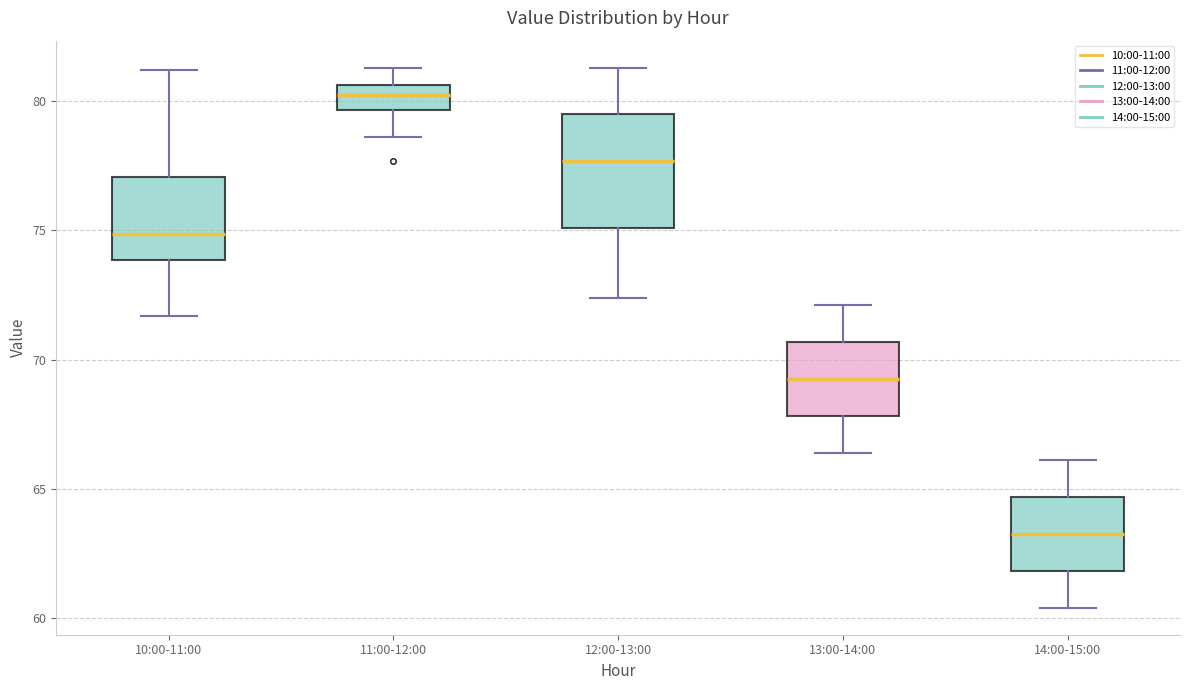

Where is the upper edge of the box for 13:00-14:00 on the y-axis? The values are not printed on the chart, so give them approximately, as read against the axis.

70.5